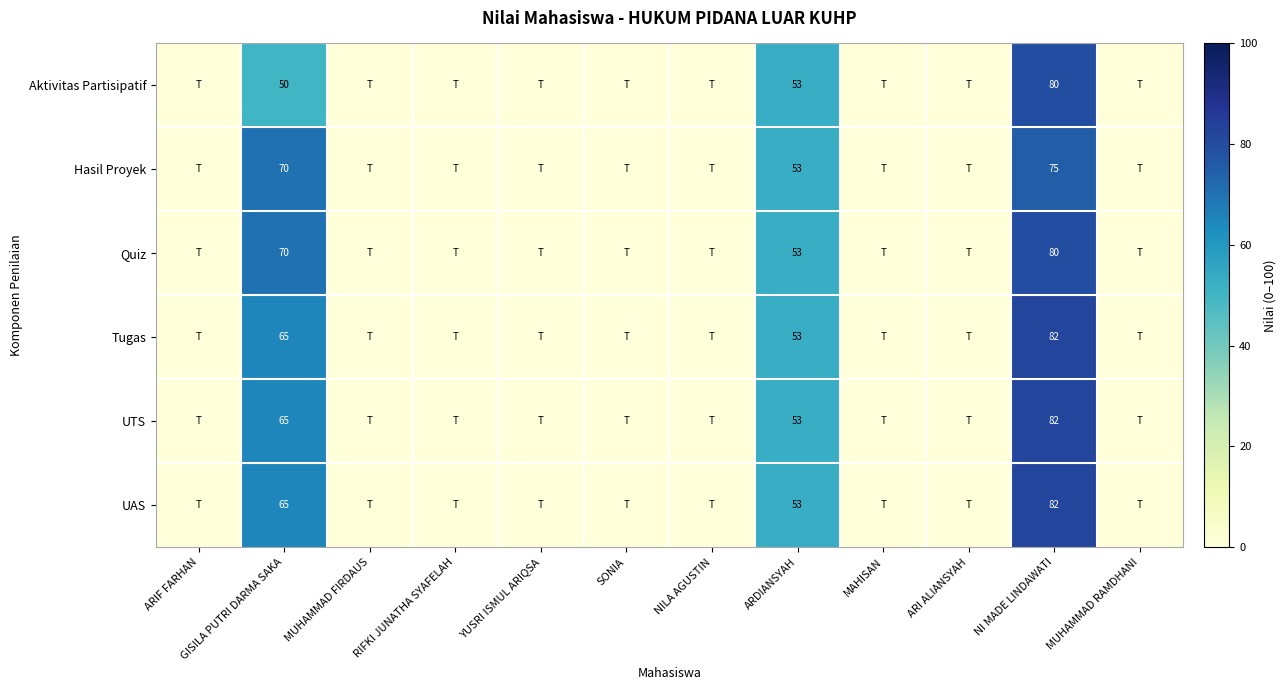

What is the total value across all series at ARDIANSYAH?

318